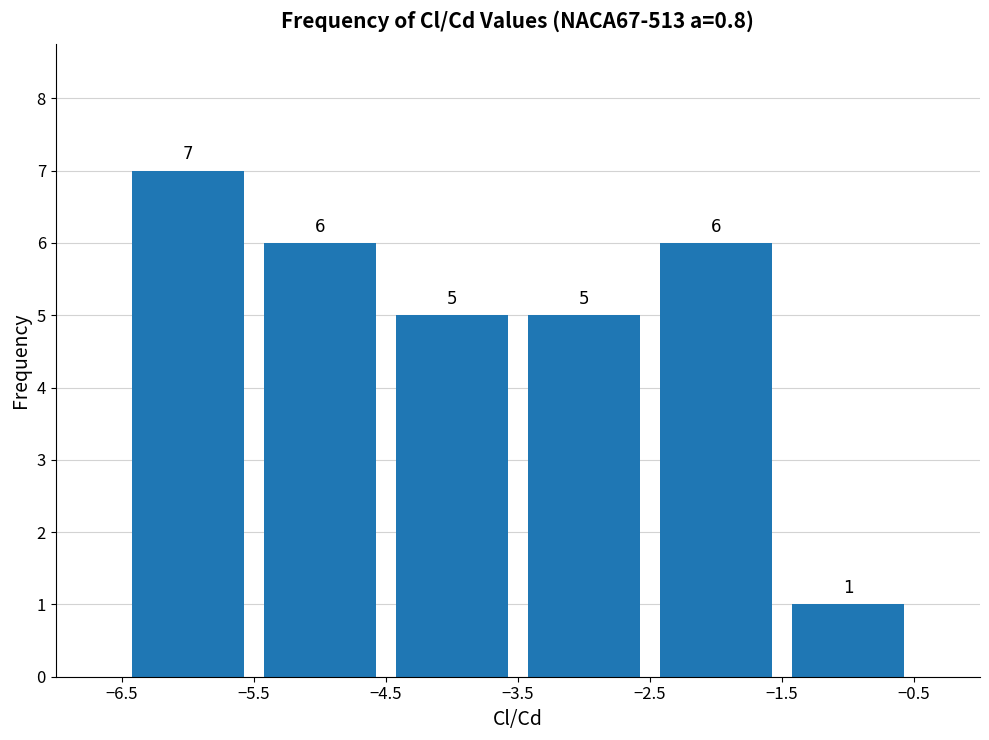

Reading left to right, list every bar in this chart as the range it spans on the x-axis followed by its height.

-6.5 to -5.5: 7
-5.5 to -4.5: 6
-4.5 to -3.5: 5
-3.5 to -2.5: 5
-2.5 to -1.5: 6
-1.5 to -0.5: 1